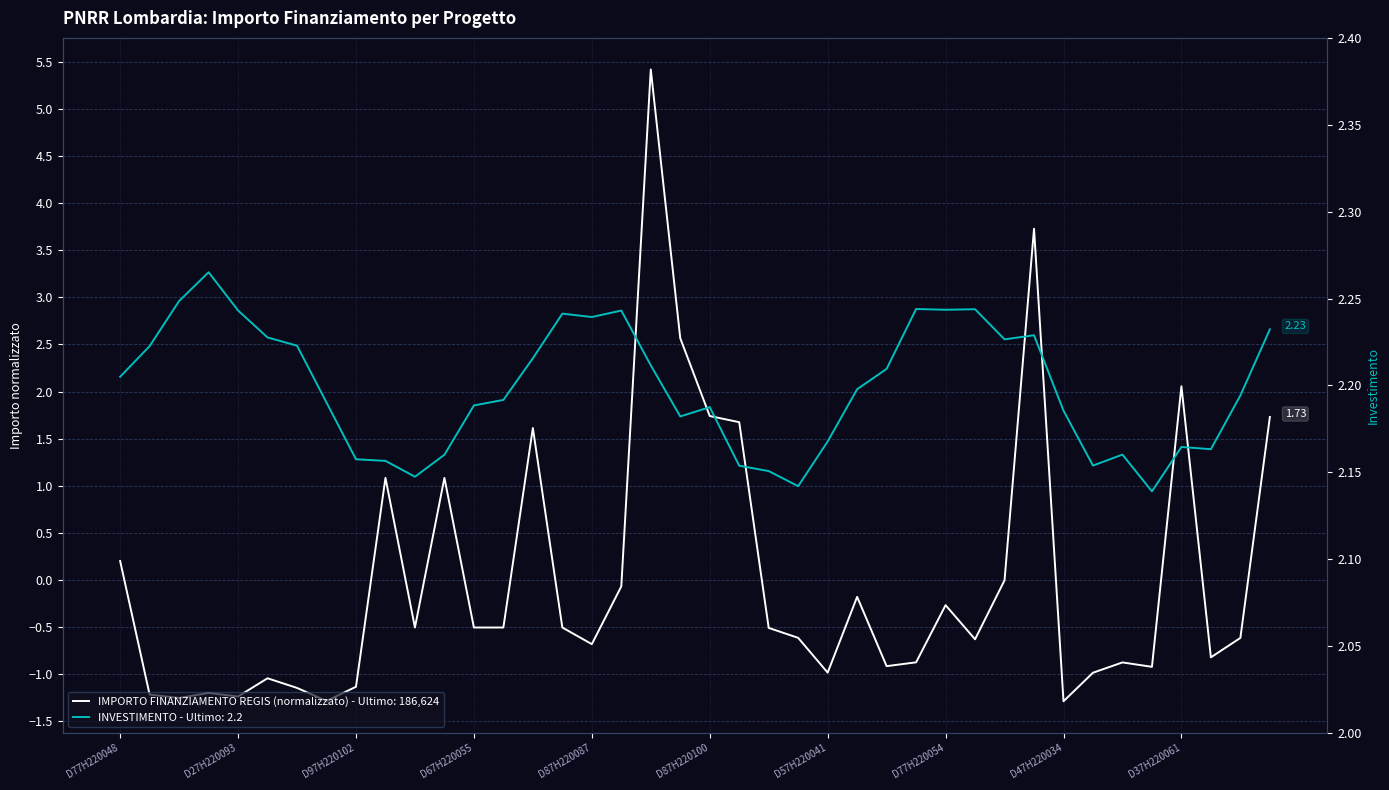

The value at D37H22011510004 is -1.3. True or false?

True